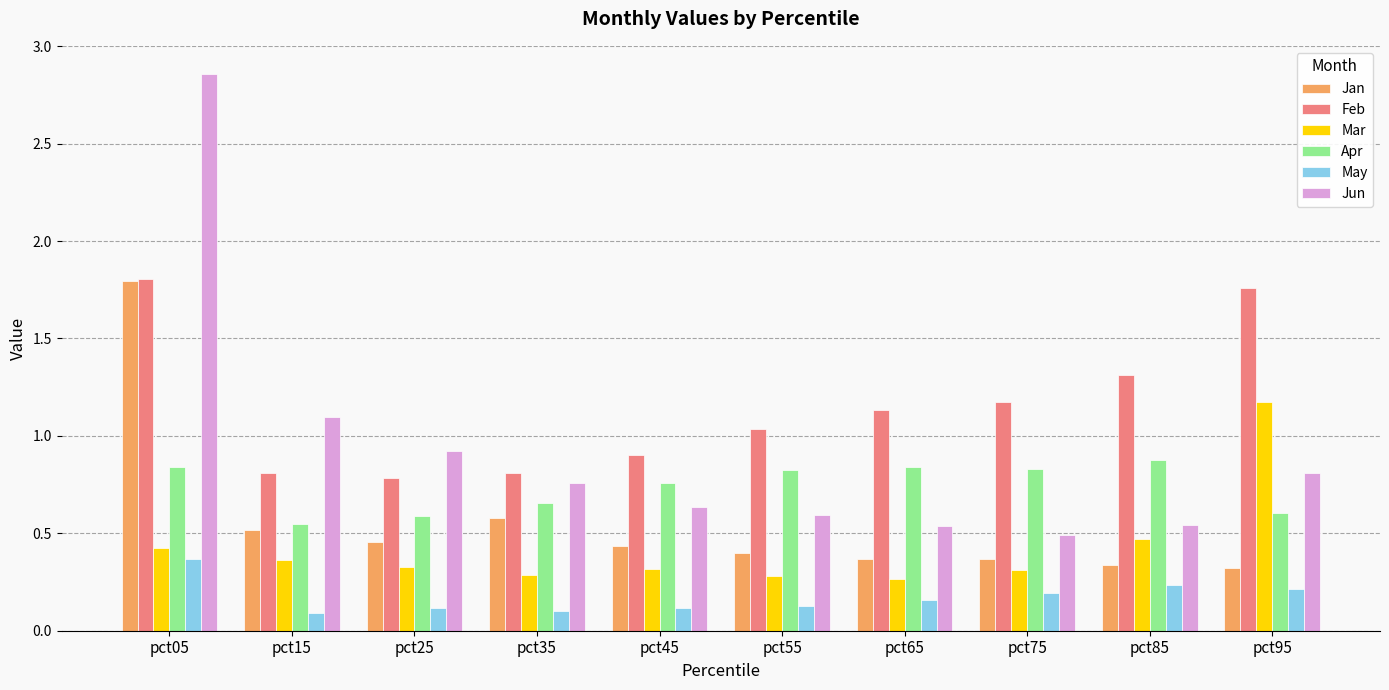

Which category has the highest value across all series?

pct05